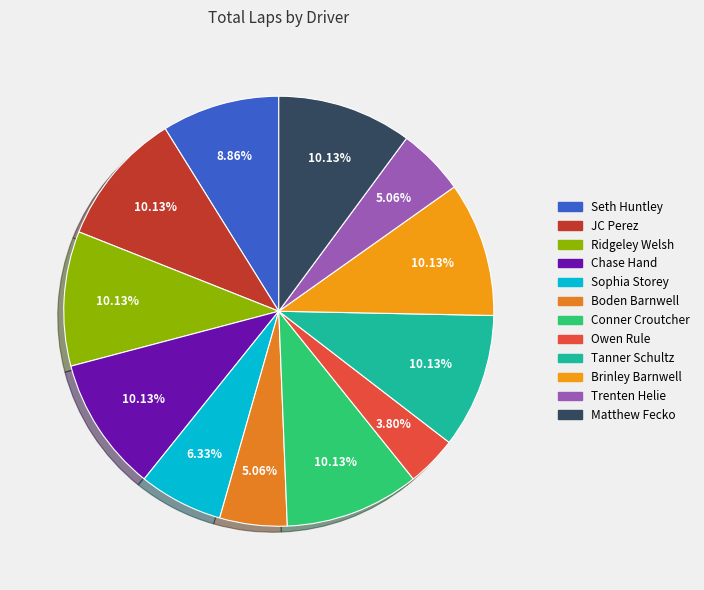

Count the number of slices in the pie.

12